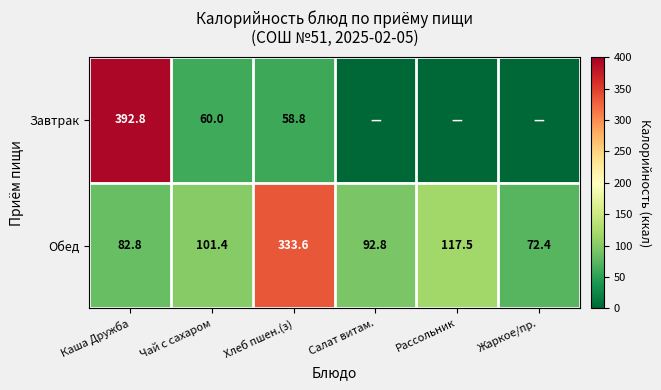

What is the maximum value shown in the chart?

392.8